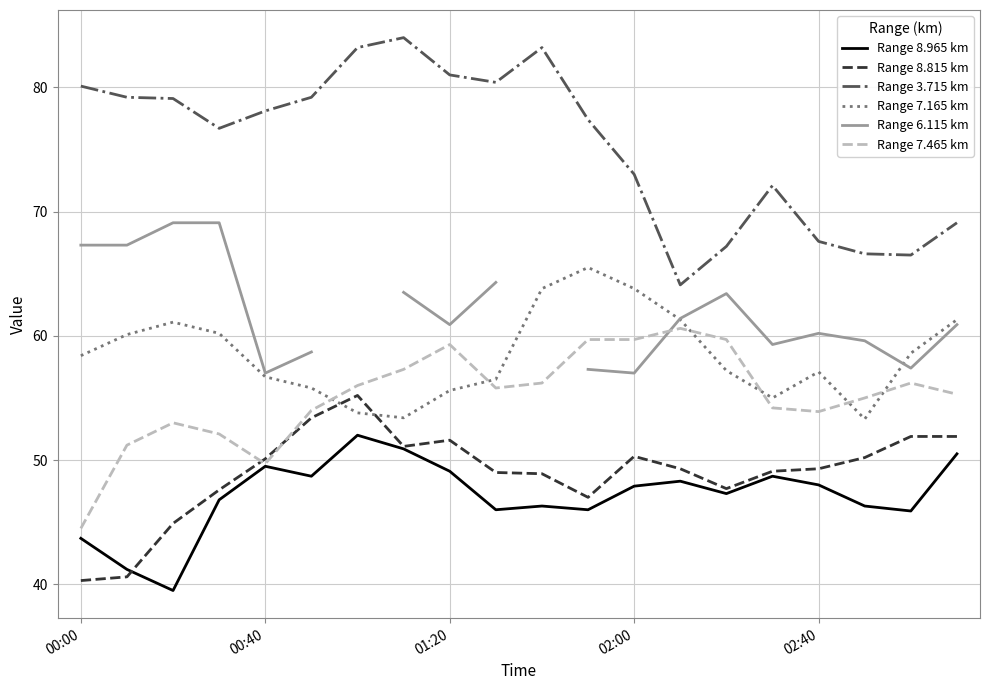

How many interior local peaks does the Range 3.715 km series have?

3